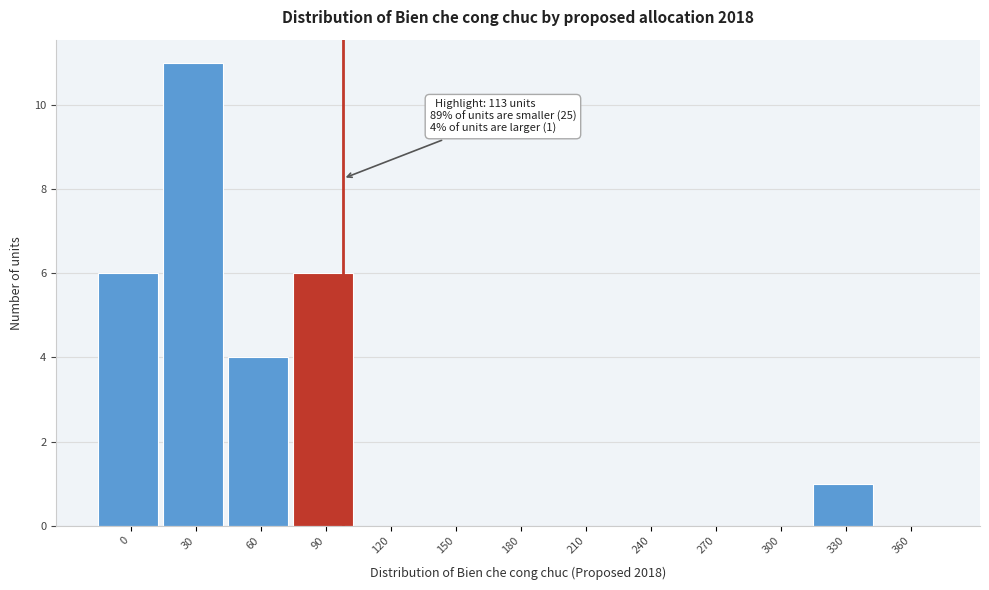

Reading right to left, extract all data points from this chart.

360=0	330=1	300=0	270=0	240=0	210=0	180=0	150=0	120=0	90=6	60=4	30=11	0=6